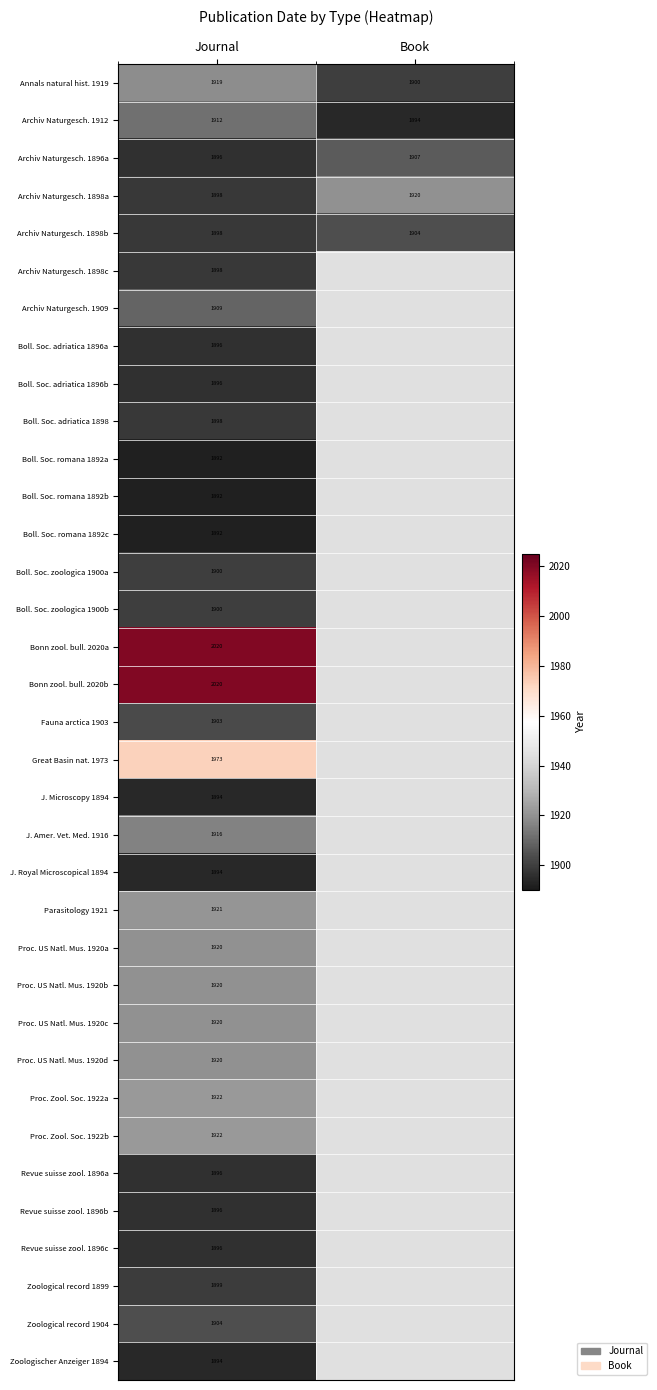

What is the total value across all series at Journal?

66946